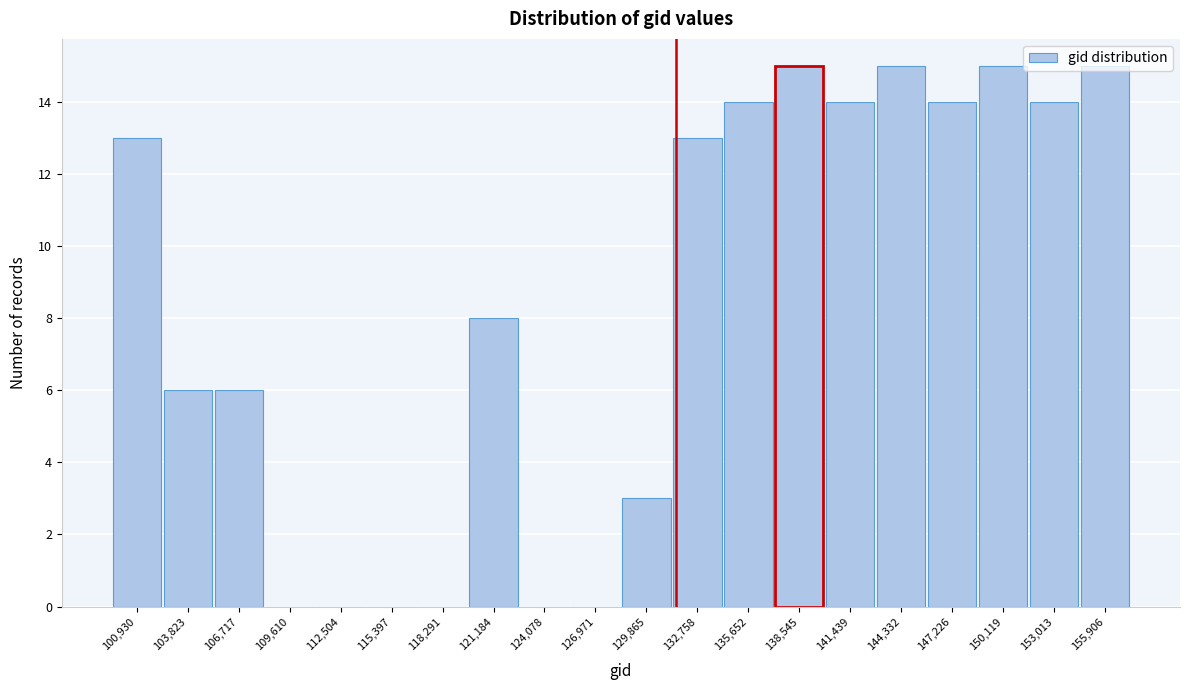

What is the maximum value shown in the chart?

15